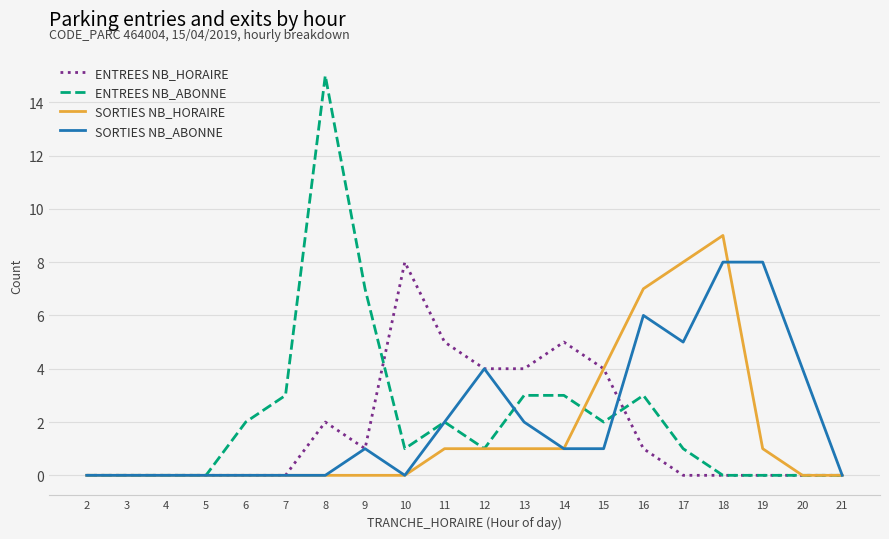

What are all the series names shown in the legend?

ENTREES NB_HORAIRE, ENTREES NB_ABONNE, SORTIES NB_HORAIRE, SORTIES NB_ABONNE